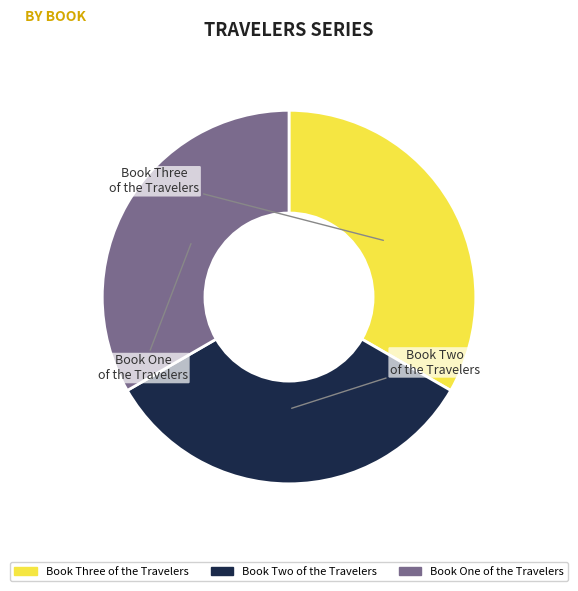

What percentage is the Book Three of the Travelers slice, to the nearest percent?

33%